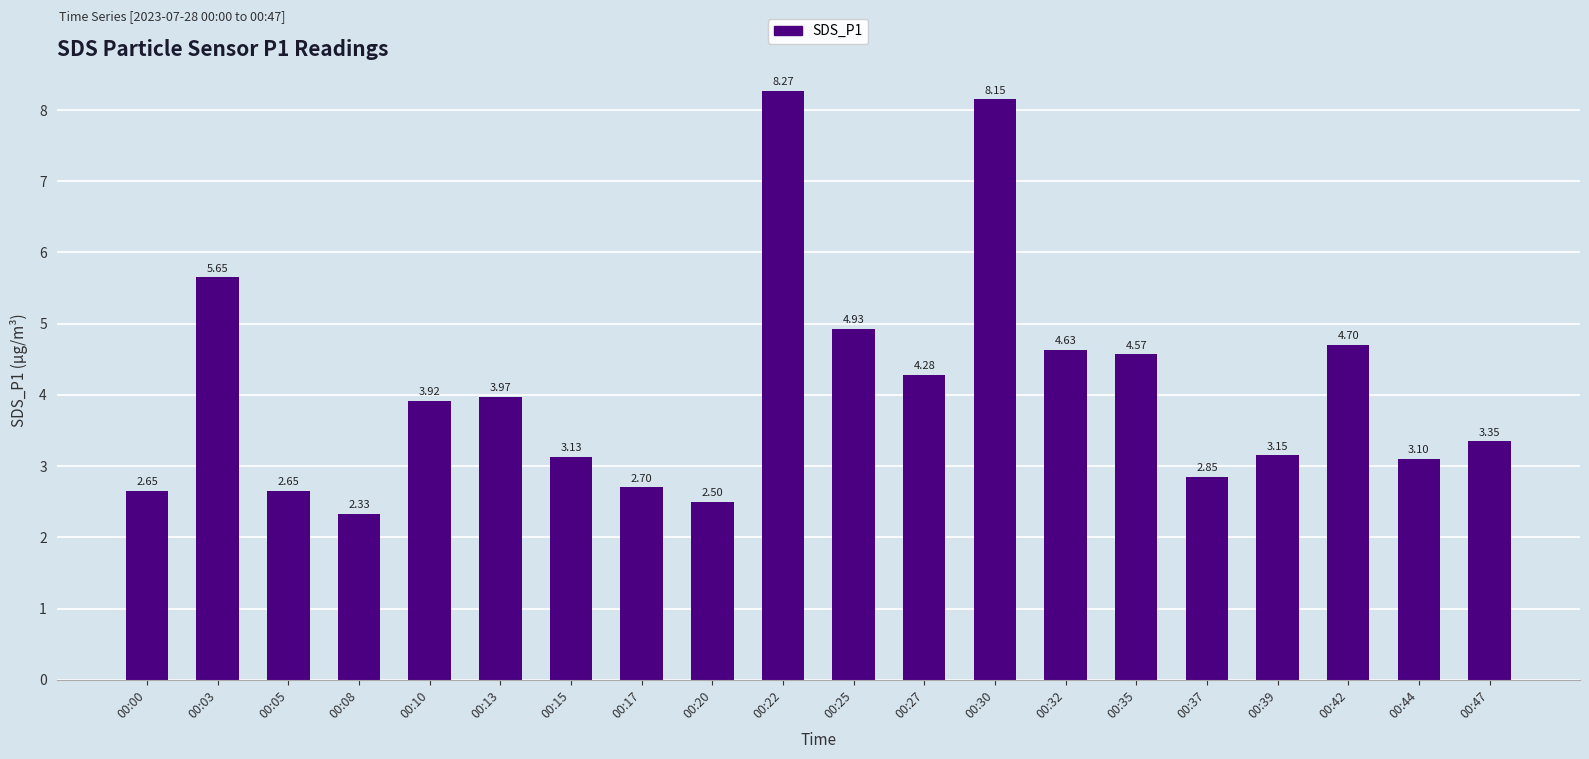

What is the sum of the values at 00:03 and 00:10?

9.6